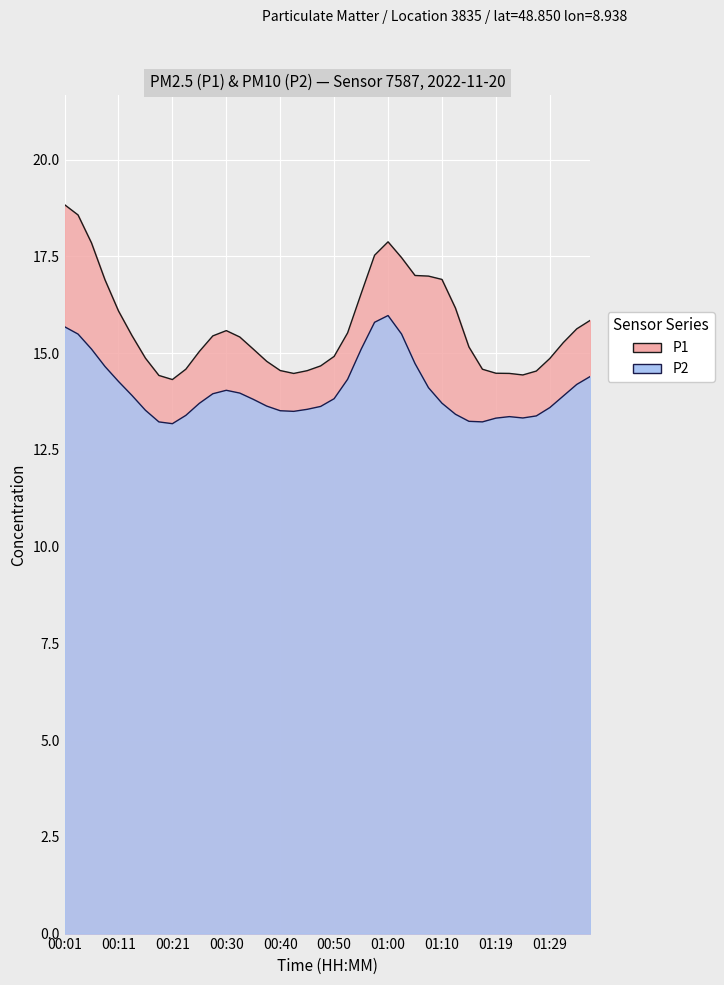

At 01:32, list the series in order from largest to smallest.

P1, P2